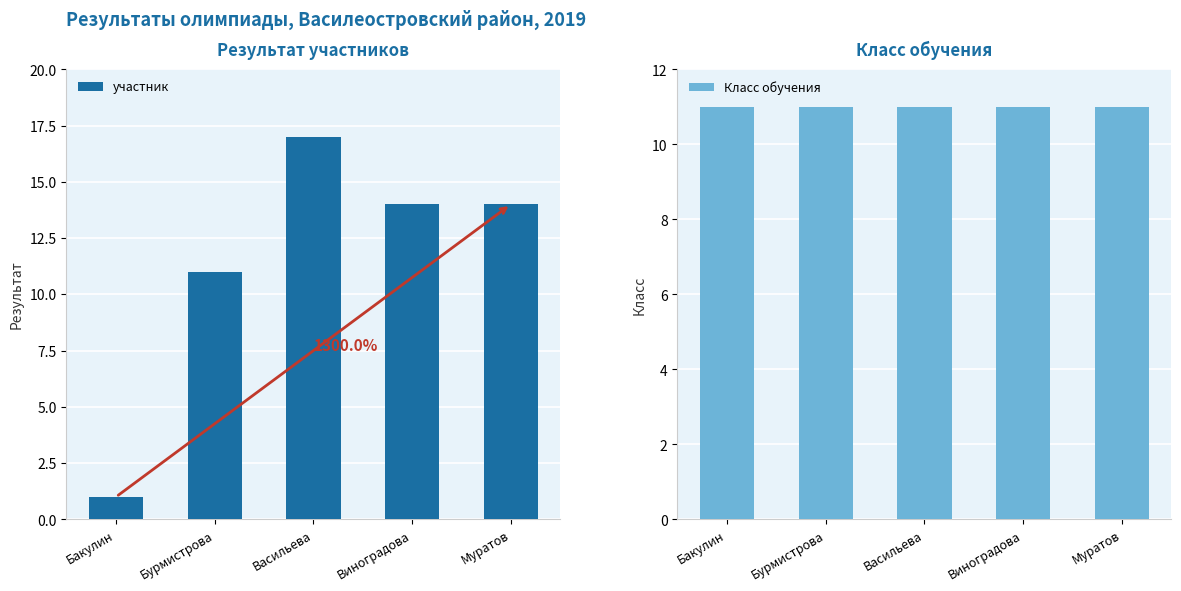

Rank the series at Муратов from lowest to highest value.

Класс обучения, участник